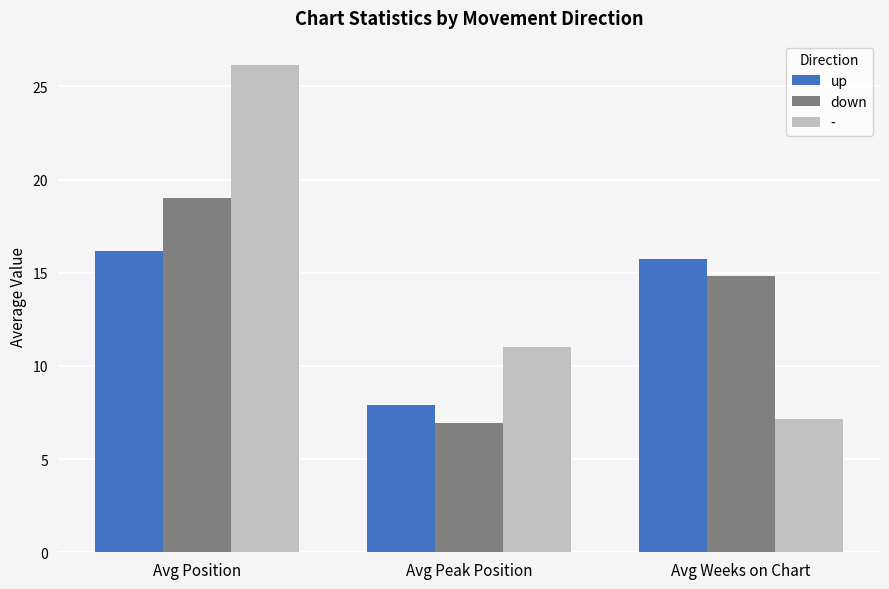

Count the number of data series in this chart.

3